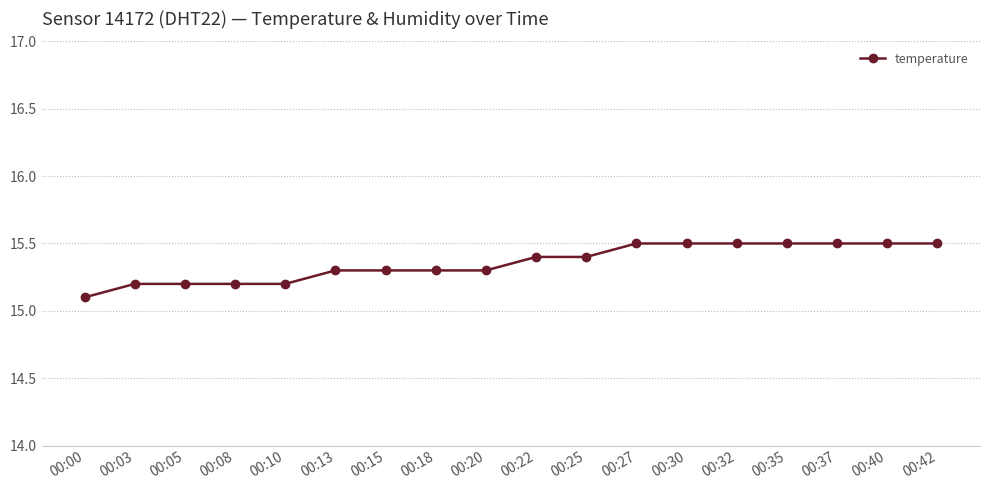

How many data points does each series have?

18